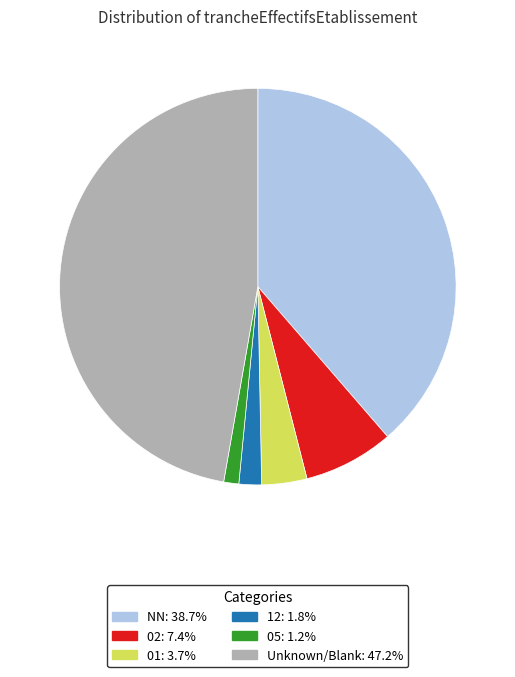

Is there any slice that represents more than half of the pie?

No